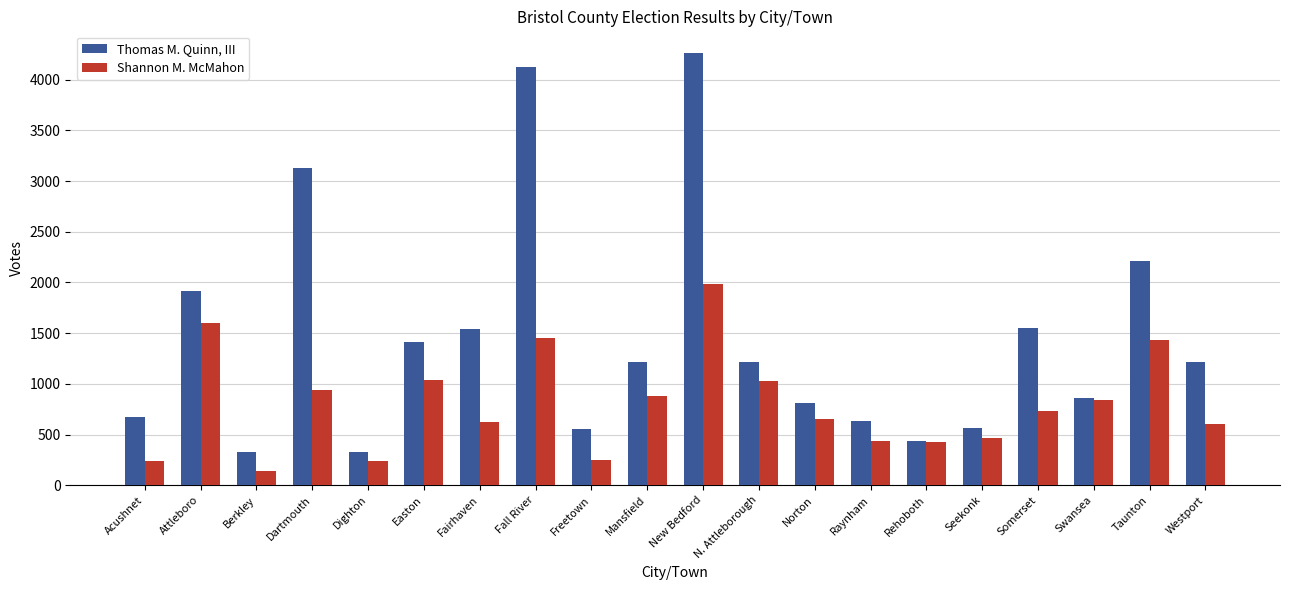

What is the difference between the Shannon M. McMahon values at Fall River and Taunton?

24